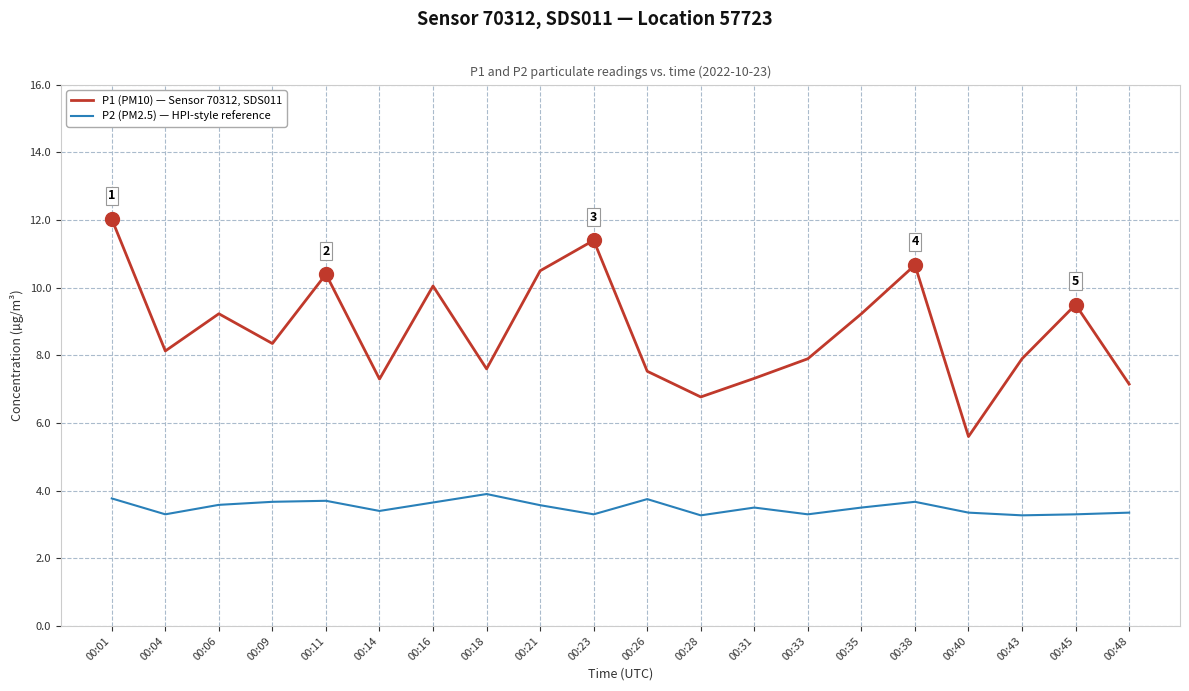

True or false: P1 (PM10) — Sensor 70312, SDS011 and P2 (PM2.5) — HPI-style reference cross at least once.

False